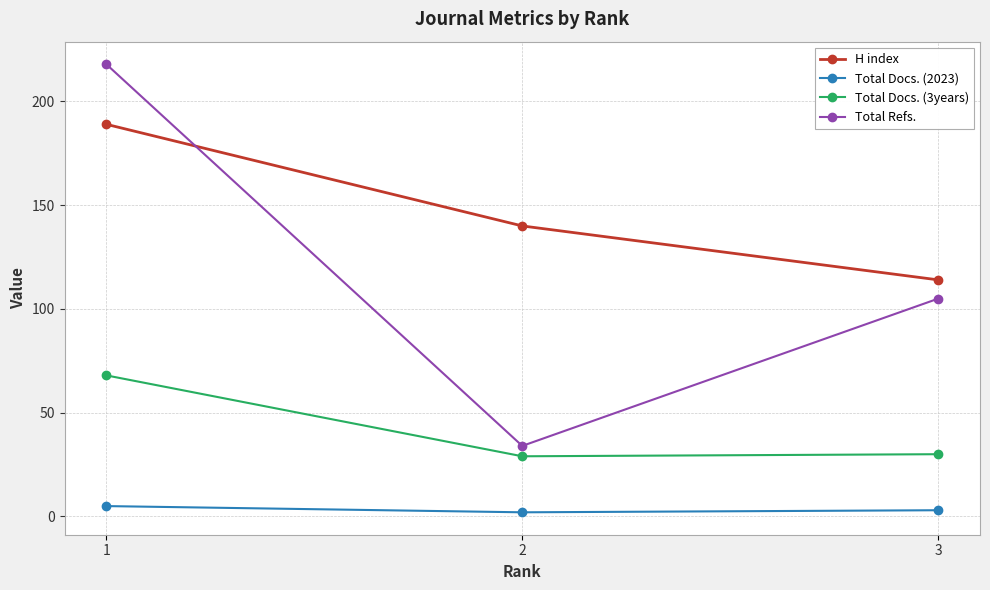

Which series has the largest total across all categories?

H index